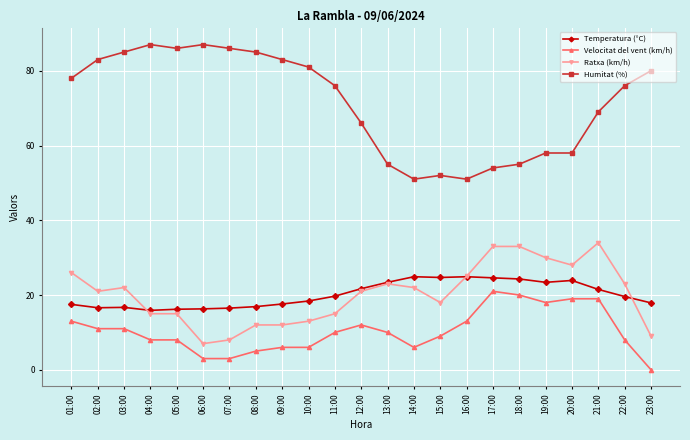

True or false: Ratxa (km/h) has more than 2 interior local peaks.

True